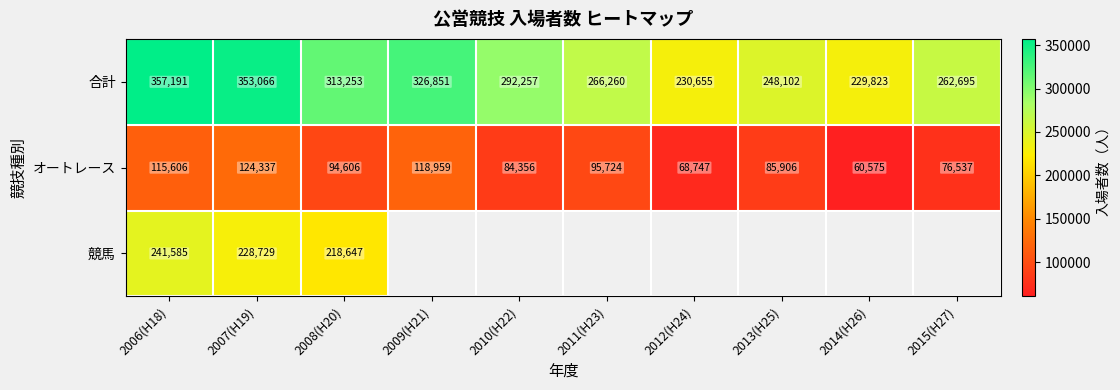

What is the spread (max minus min) of values at 2006(H18)?

241585